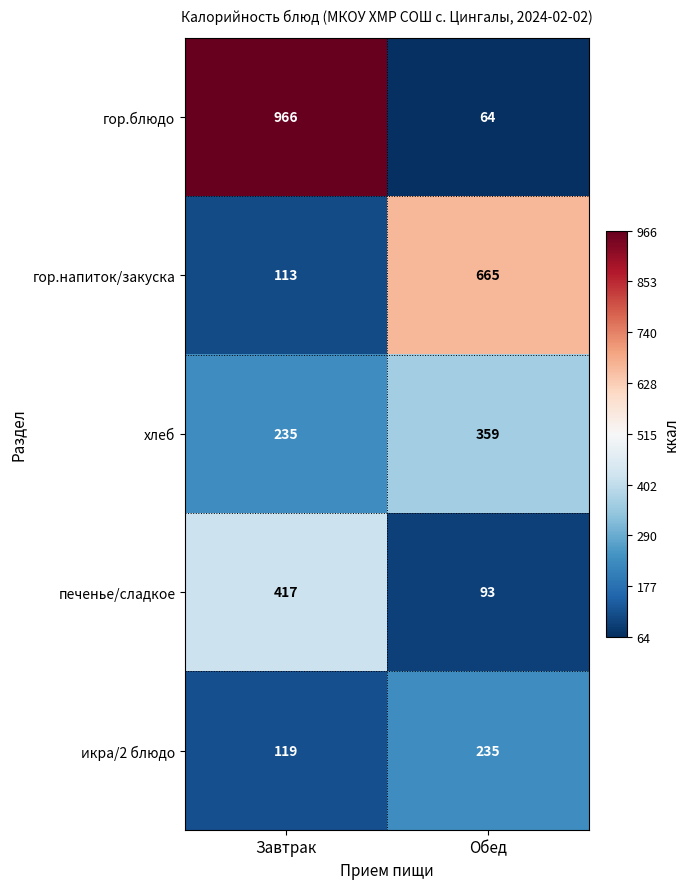

What is the average value of the икра/2 блюдо series?

177